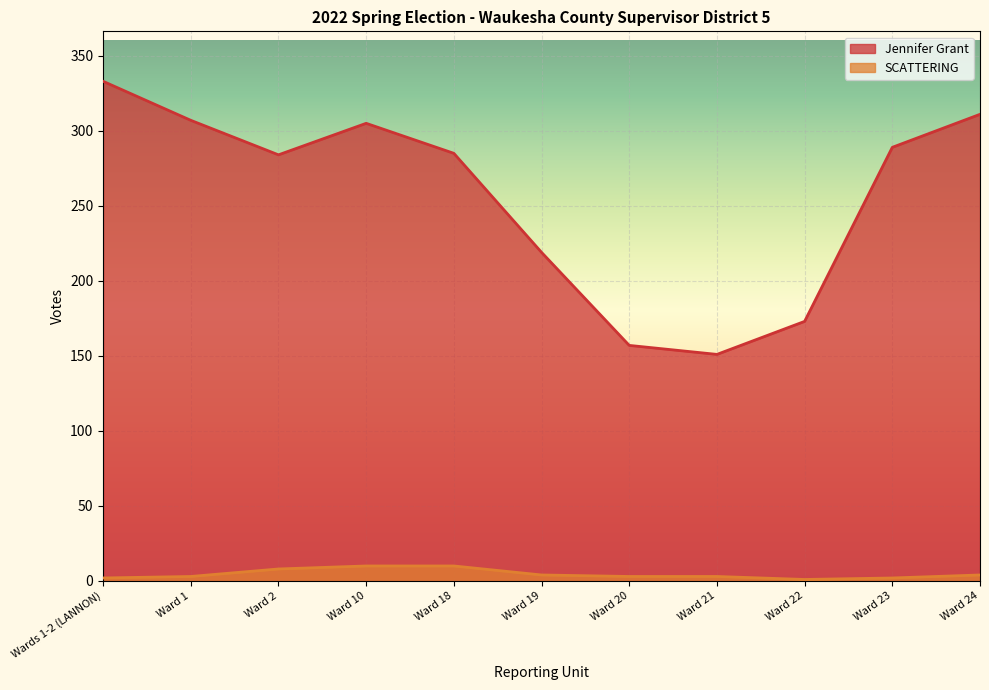

At how many categories does at least one series exceed 145?

11